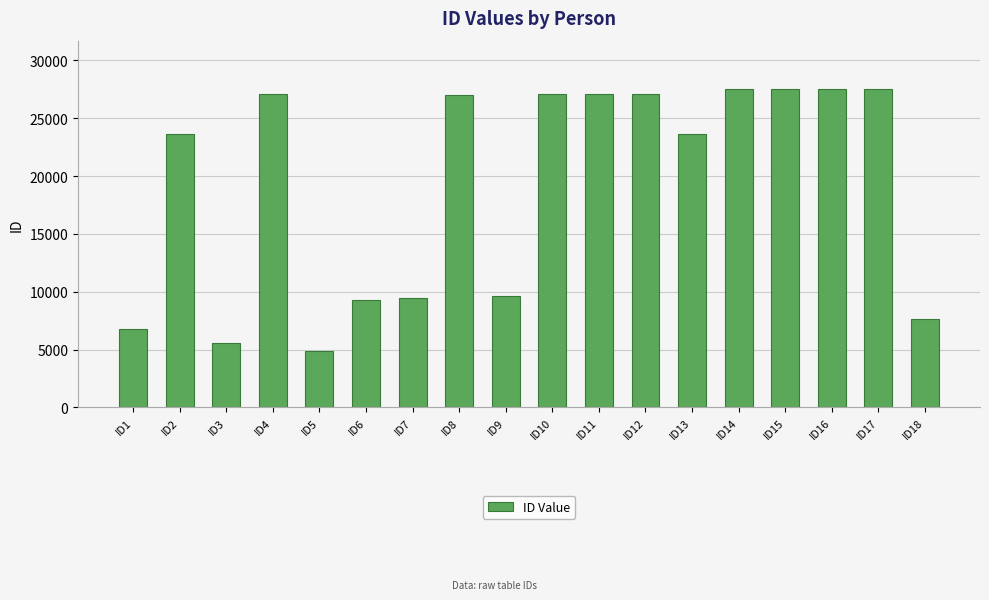

Approximately how many times larger is the value at ID17 compared to ID12?

1.0